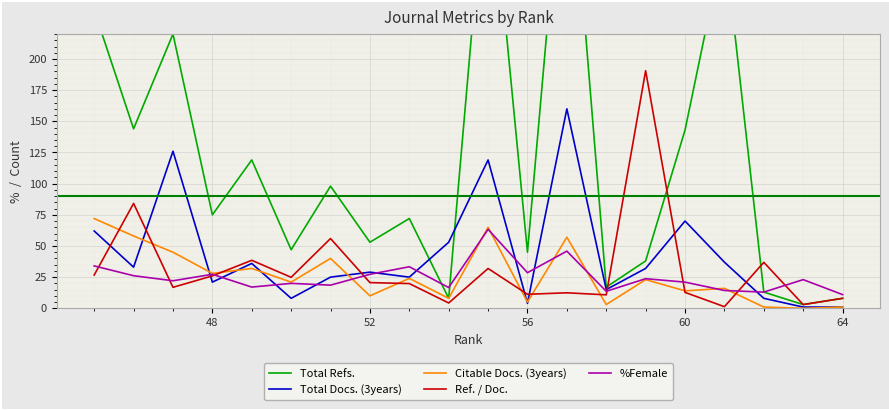

How many series are shown in this chart?

5